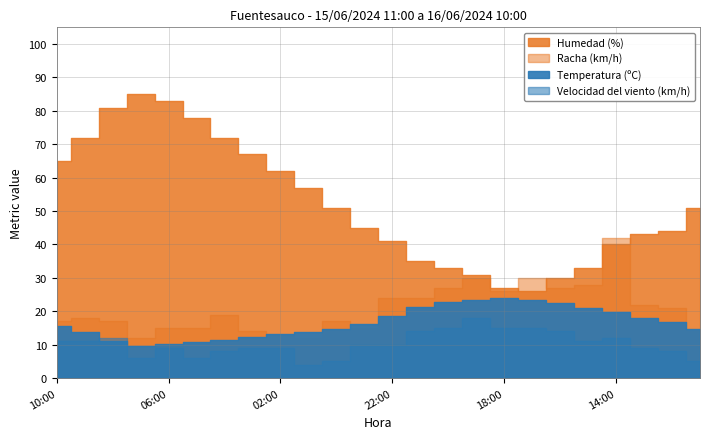

In Racha (km/h), how many points are lower than both neighbors (excluding endpoints)?

5